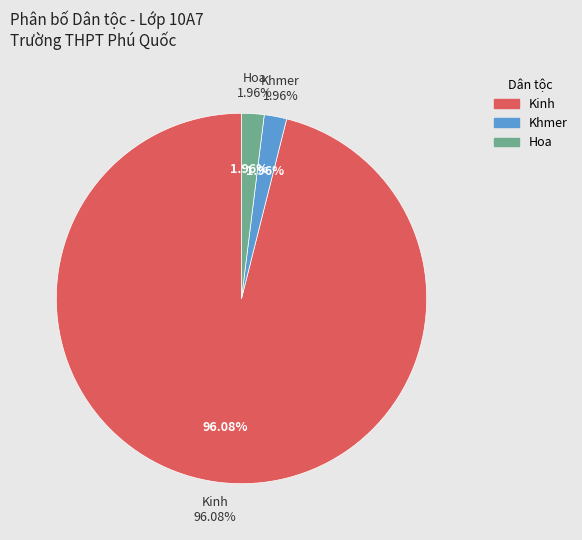

What is the smallest slice in the pie chart?

Khmer